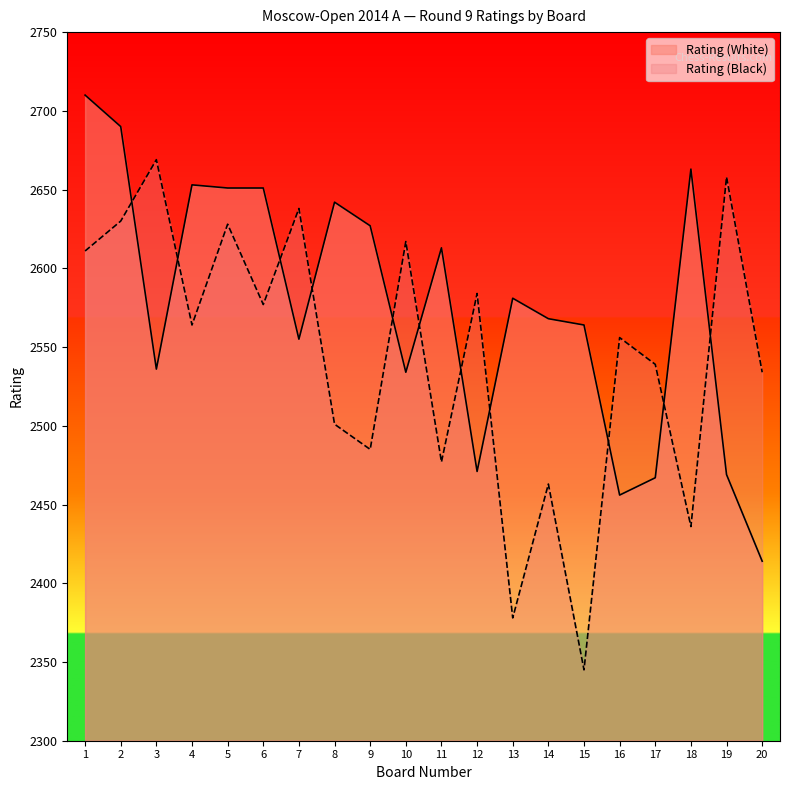

Is the value of Rating (Black) at 3 greater than the value of Rating (White) at 10?

Yes